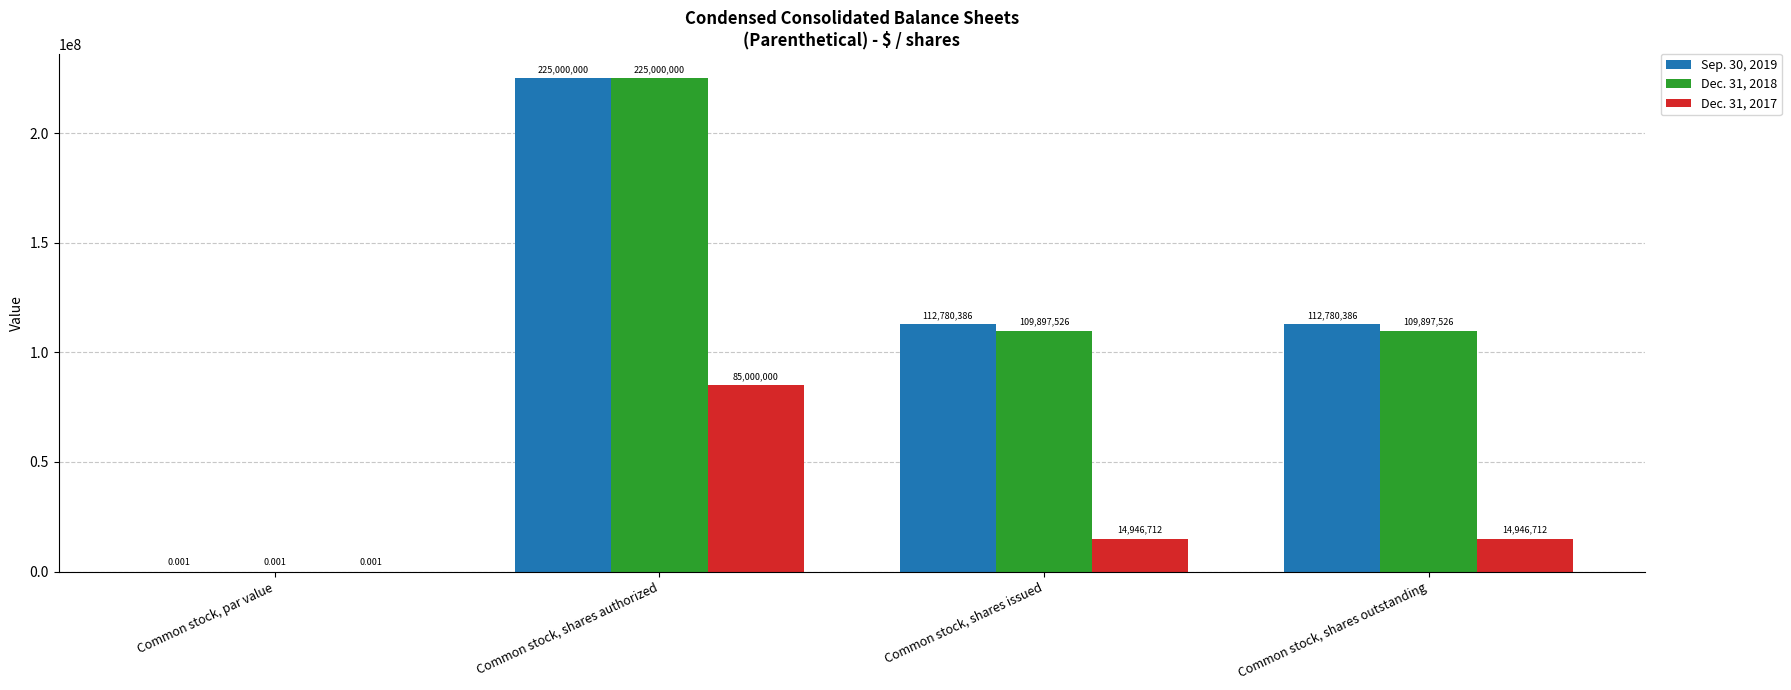

Is it true that Sep. 30, 2019 equals 81978417.0 at Common stock, shares authorized?

False